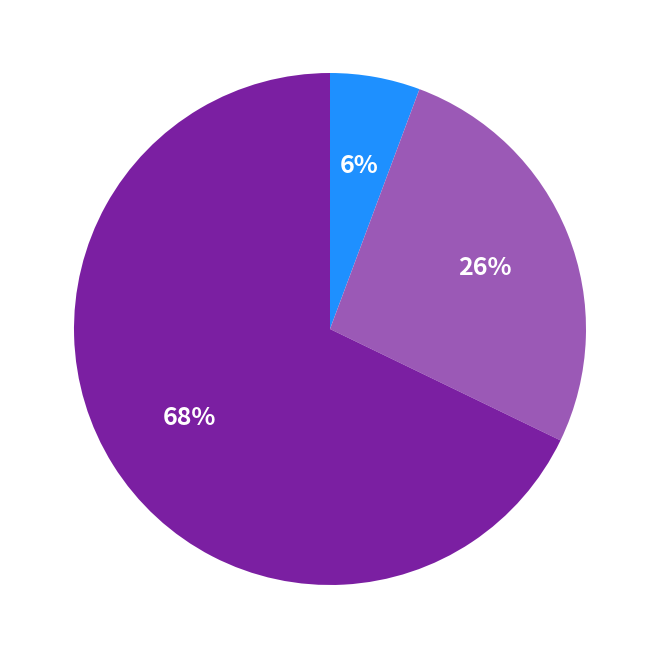

How many slices are in this pie chart?

3